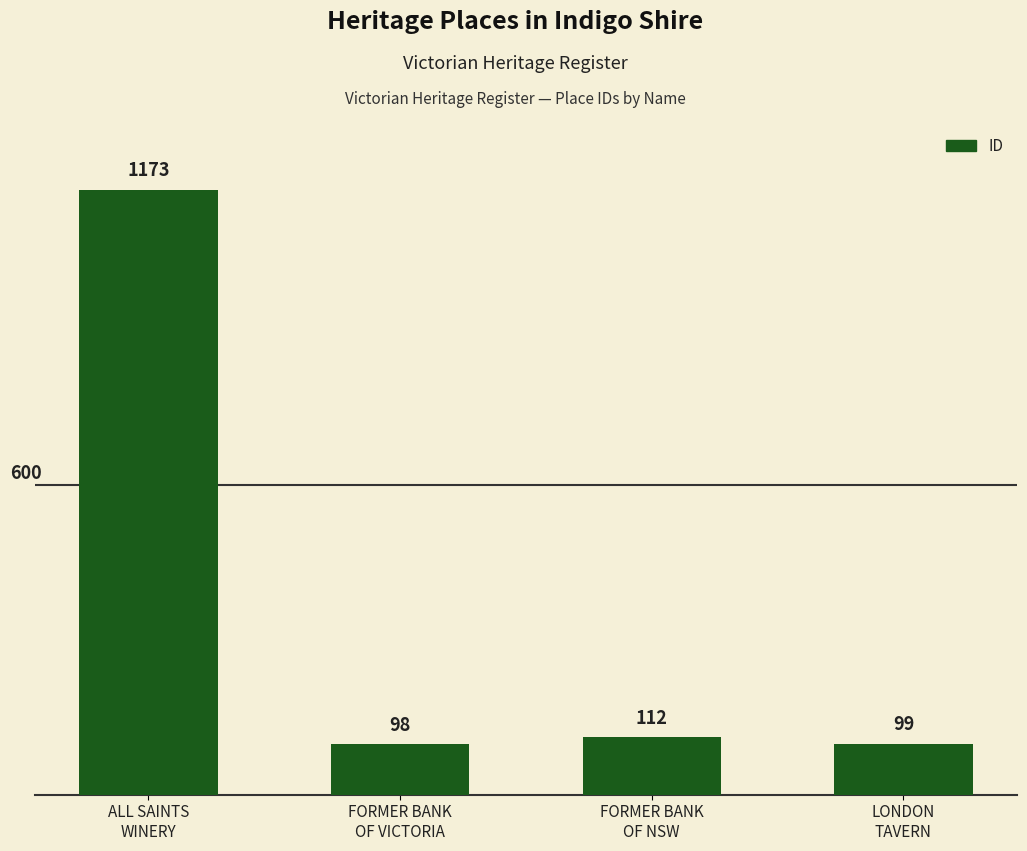

What is the sum of all values?

1482